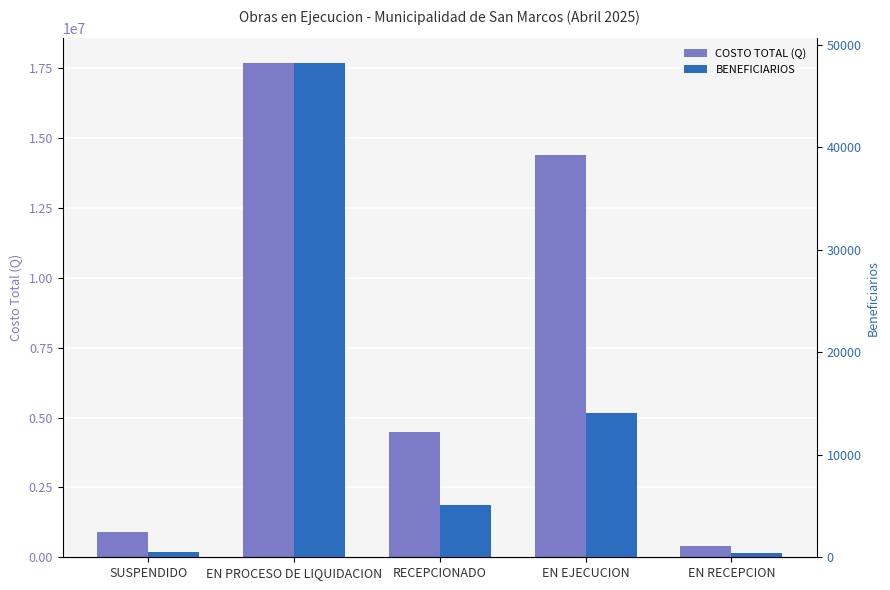

Rank the series by their maximum value, from lowest to highest.

BENEFICIARIOS, COSTO TOTAL (Q)